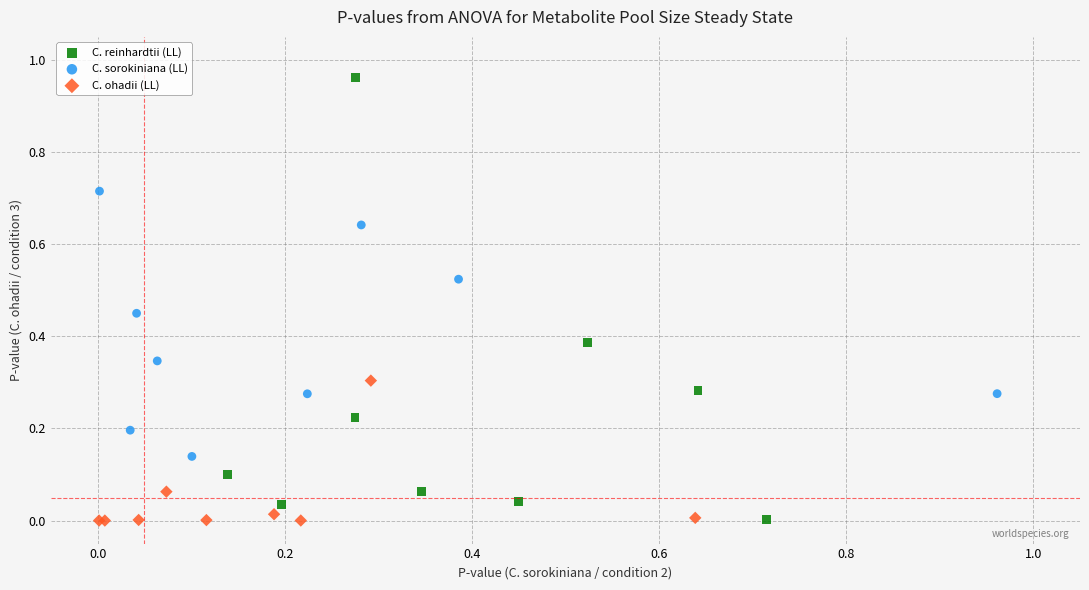

Which series has the widest spread of Y values?

C. reinhardtii (LL)